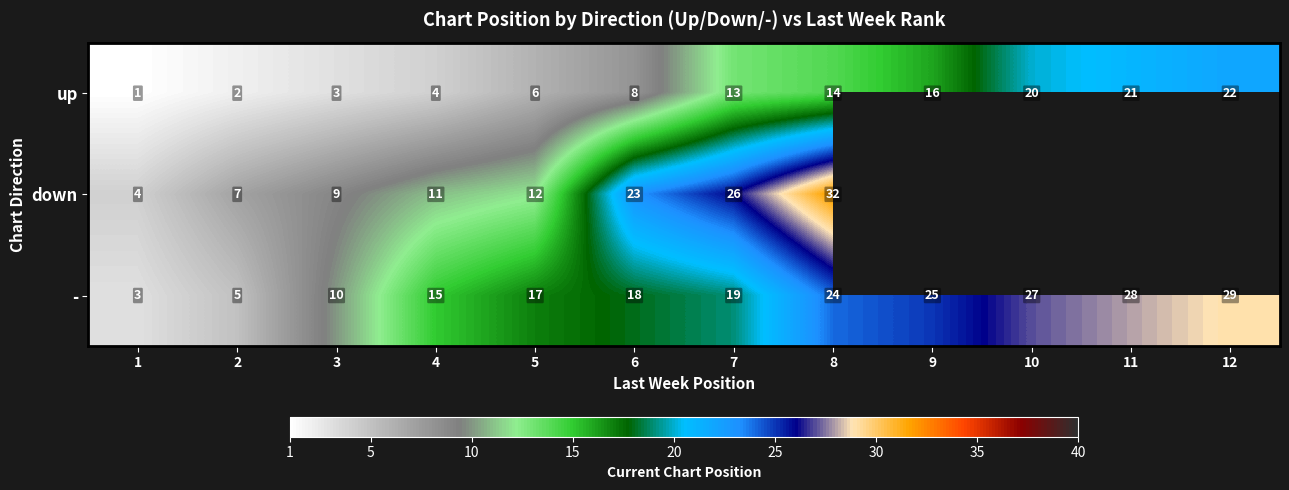

Which series changed the most between 1 and 5?

-